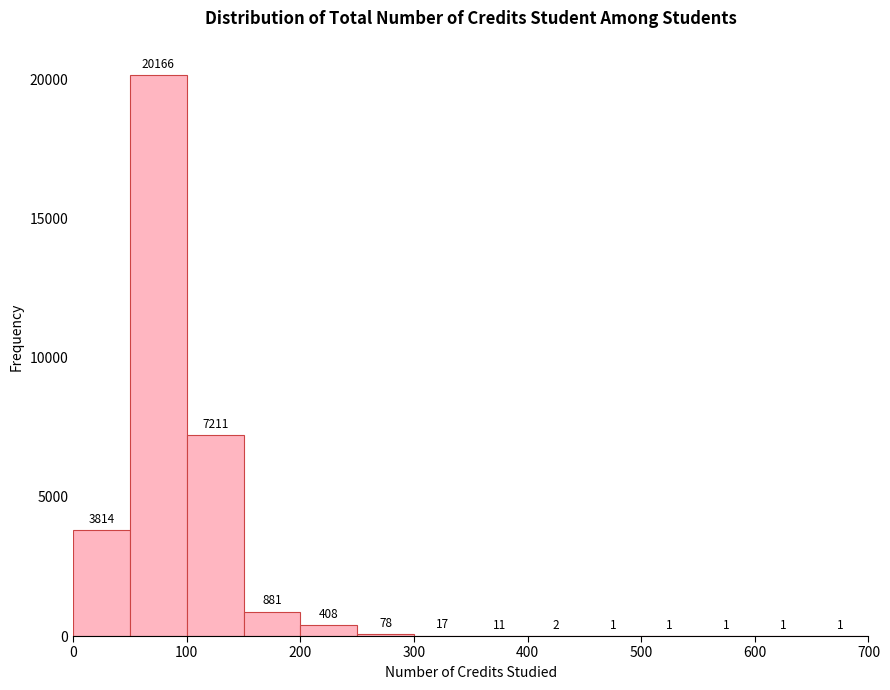

How tall is the bar that spans 150 to 200 on the x-axis?

881